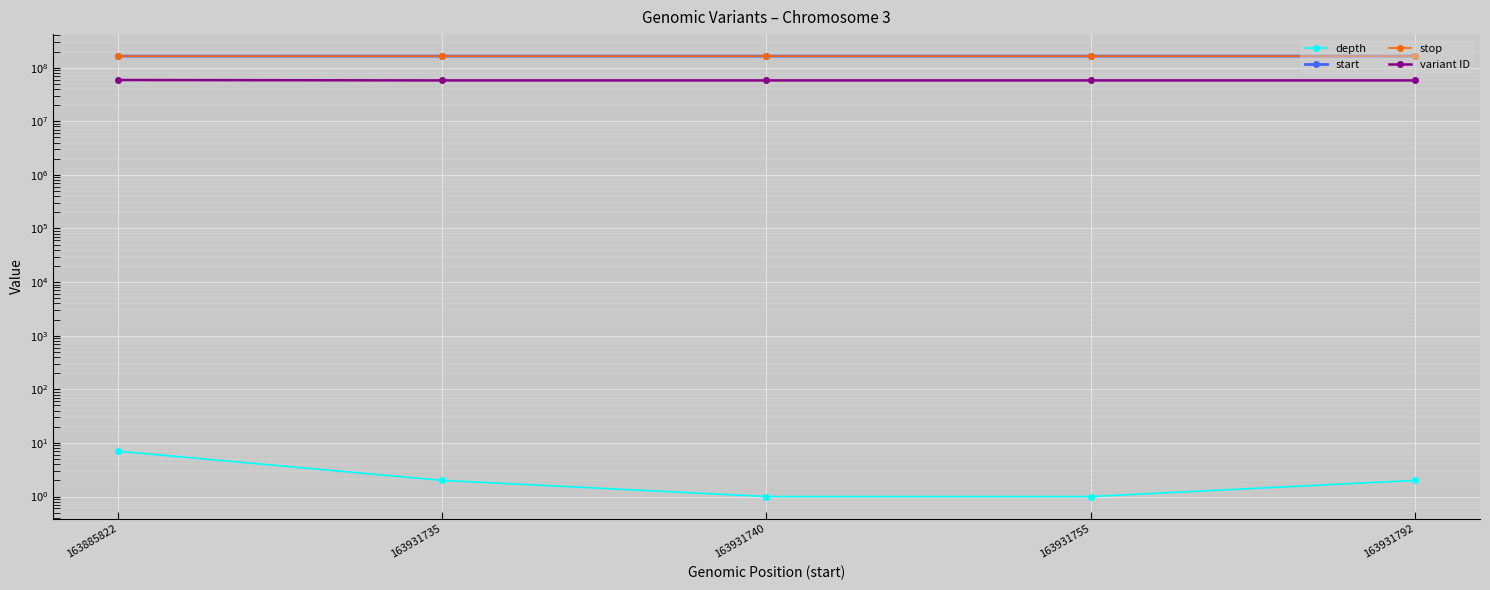

How many values in the depth series are below 2?

2